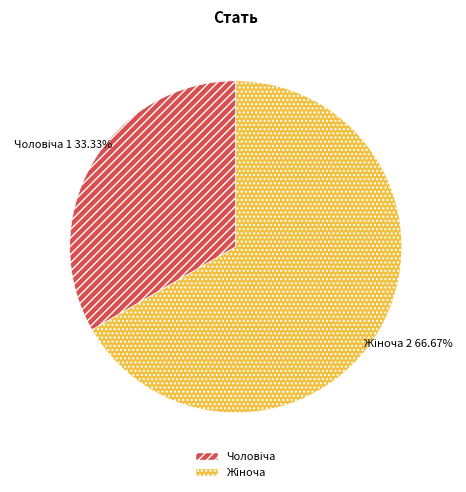

Does any single category account for the majority?

Yes